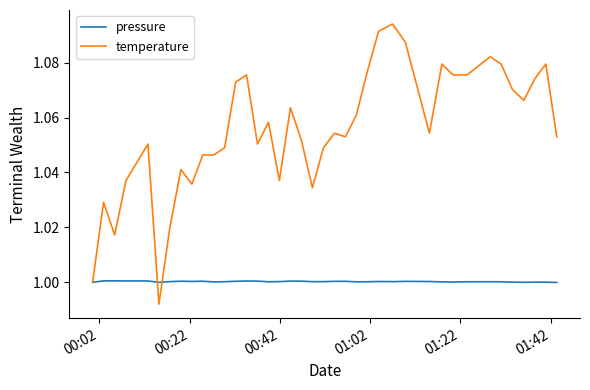

Rank the series by their maximum value, from highest to lowest.

temperature, pressure